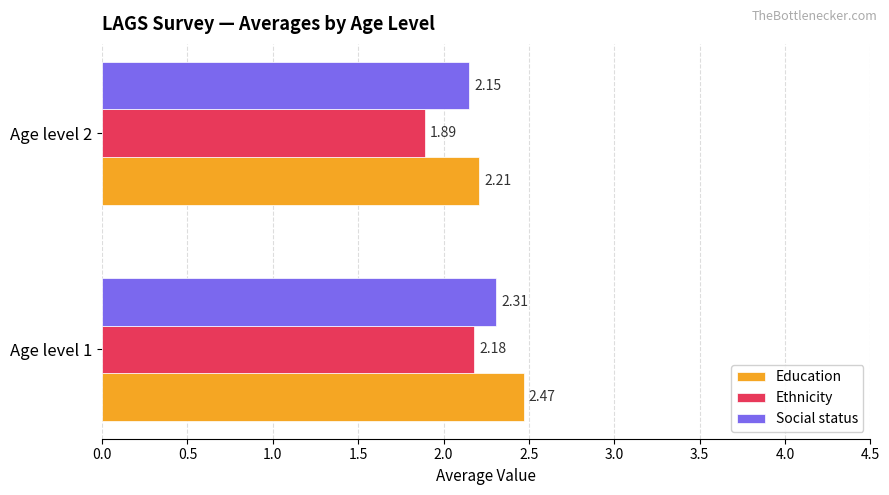

Rank the categories by Ethnicity value from lowest to highest.

Age level 2, Age level 1